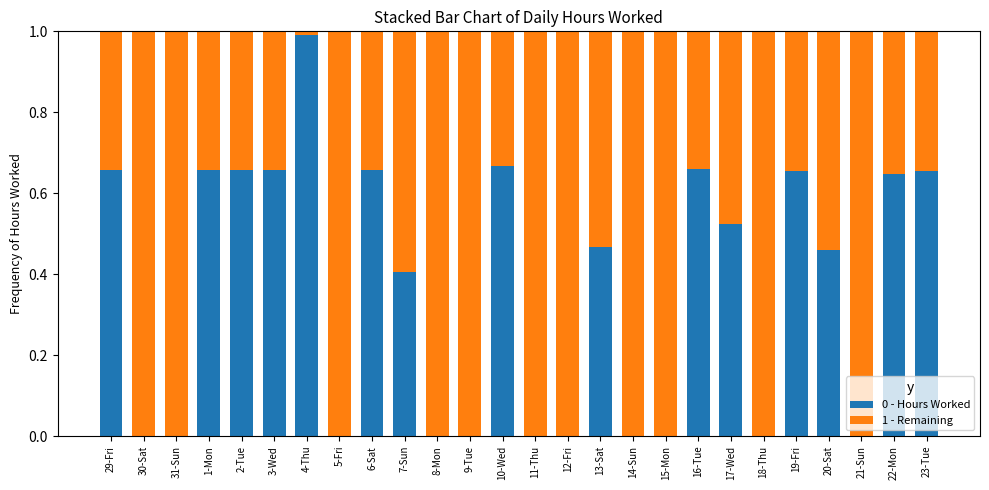

Is it true that Remaining equals 0.1 at 29-Fri?

False